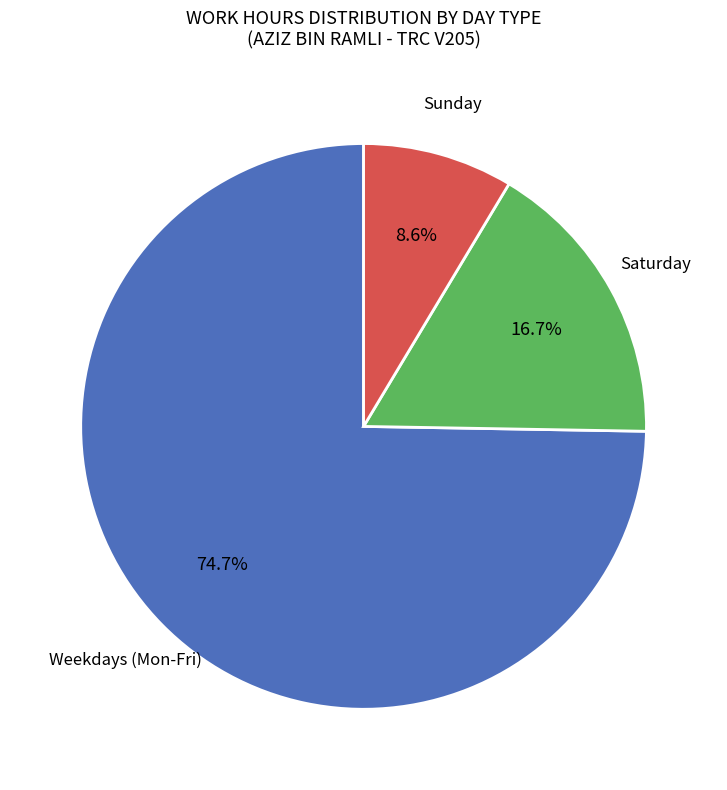

How many segments does this pie chart have?

3